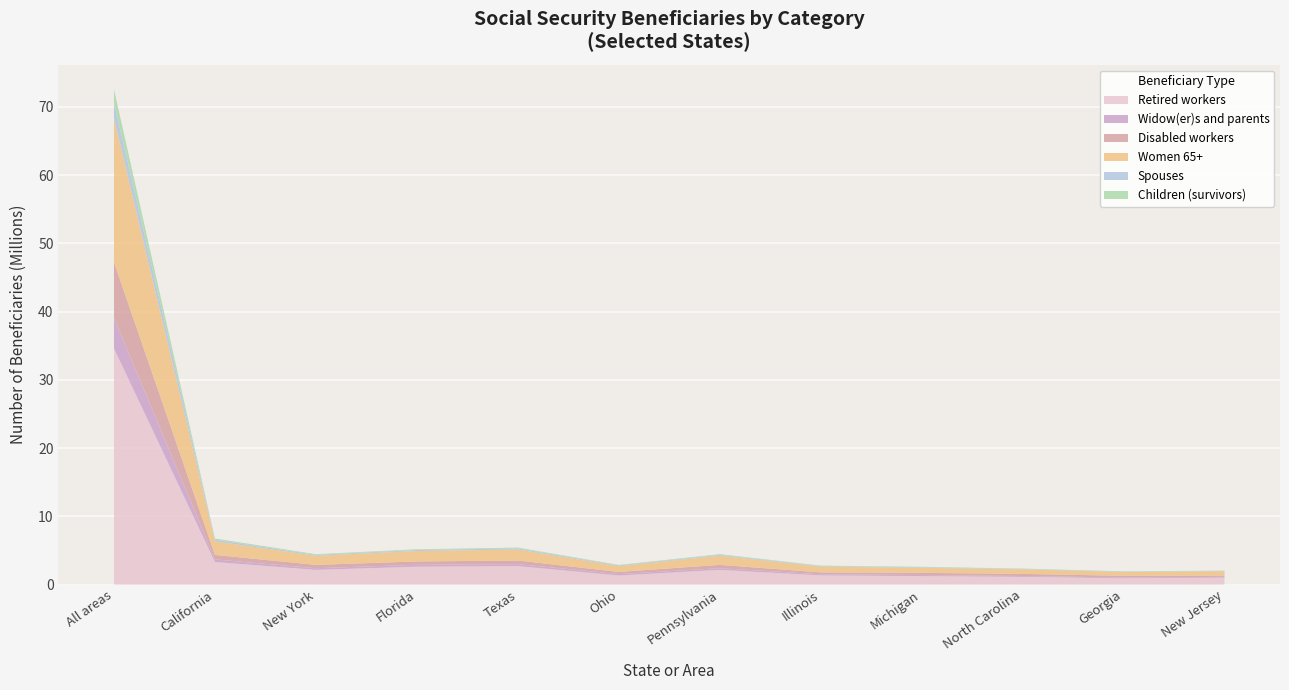

Reading left to right, what are all the values shown in this chart?

Retired workers: All areas=34593080	California=3301043	New York=2148469	Florida=2617763	Texas=2703884	Ohio=1322265	Pennsylvania=2148469	Illinois=1336527	Michigan=1231331	North Carolina=1125816	Georgia=913305	New Jersey=1017596
Widow(er)s and parents: All areas=4445547	California=382138	New York=244220	Florida=276138	Texas=290944	Ohio=211503	Pennsylvania=244220	Illinois=174200	Michigan=162779	North Carolina=125013	Georgia=117633	New Jersey=109435
Disabled workers: All areas=8203951	California=662232	New York=490662	Florida=488461	Texas=530208	Ohio=313105	Pennsylvania=490662	Illinois=274692	Michigan=314926	North Carolina=310399	Georgia=248887	New Jersey=185970
Women 65+: All areas=21095605	California=1977944	New York=1335348	Florida=1528118	Texas=1607942	Ohio=843932	Pennsylvania=1335348	Illinois=830166	Michigan=739041	North Carolina=665233	Georgia=543556	New Jersey=629652
Spouses: All areas=2316536	California=256861	New York=128190	Florida=151058	Texas=168651	Ohio=108284	Pennsylvania=128190	Illinois=82912	Michigan=83409	North Carolina=48436	Georgia=47372	New Jersey=51068
Children (survivors): All areas=1912789	California=166200	New York=103488	Florida=107433	Texas=118108	Ohio=77606	Pennsylvania=103488	Illinois=76231	Michigan=70643	North Carolina=62907	Georgia=65703	New Jersey=46755